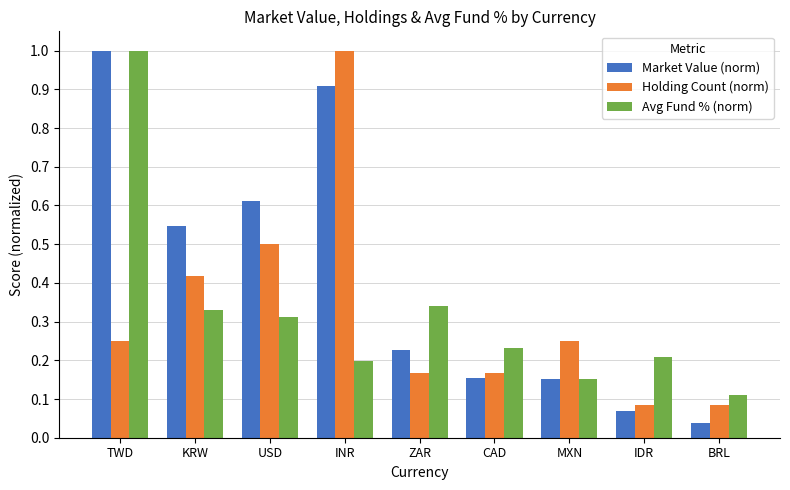

What is the label of the 5th bar from the right?

ZAR